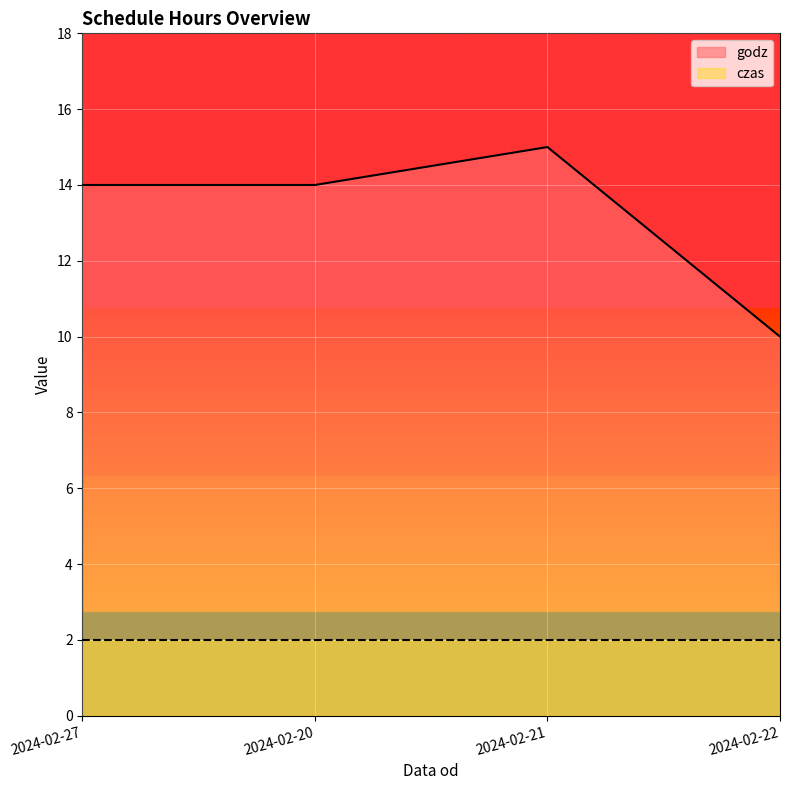

What is the ratio of the value at 2024-02-20 to the value at 2024-02-21?

0.9